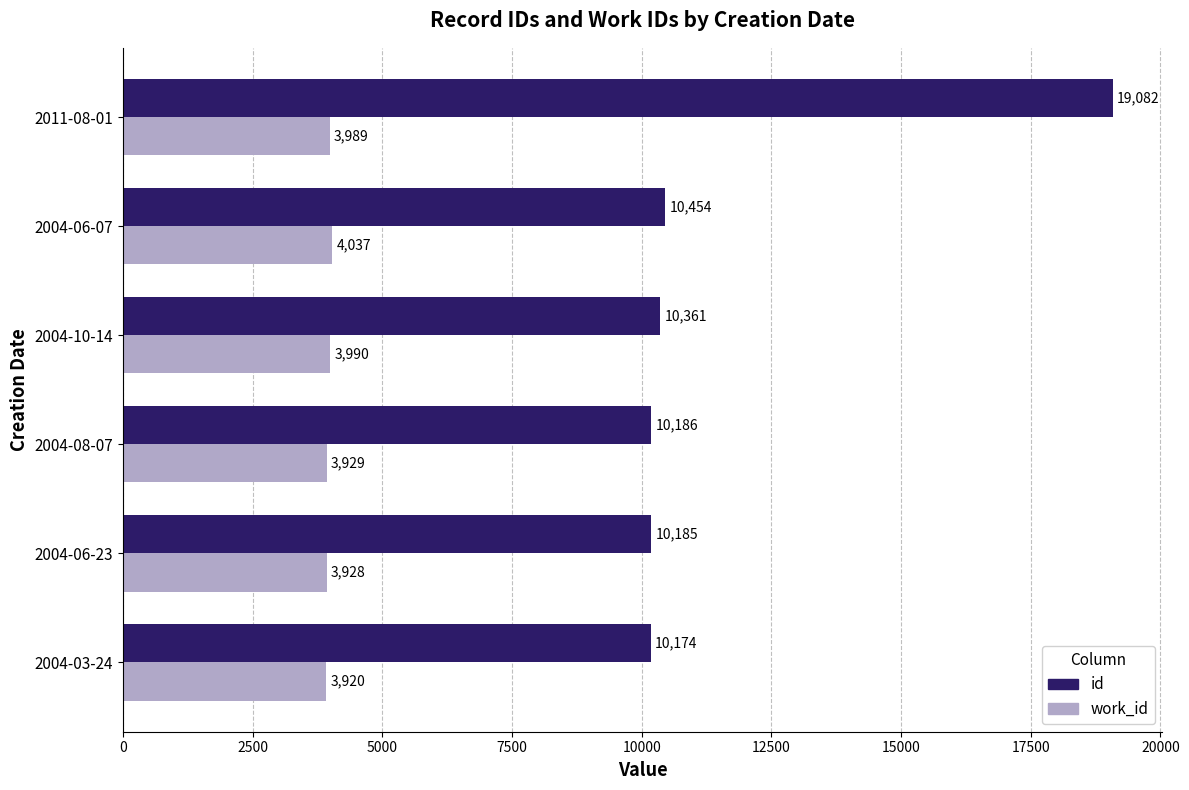

Rank the series by their average value, from highest to lowest.

id, work_id